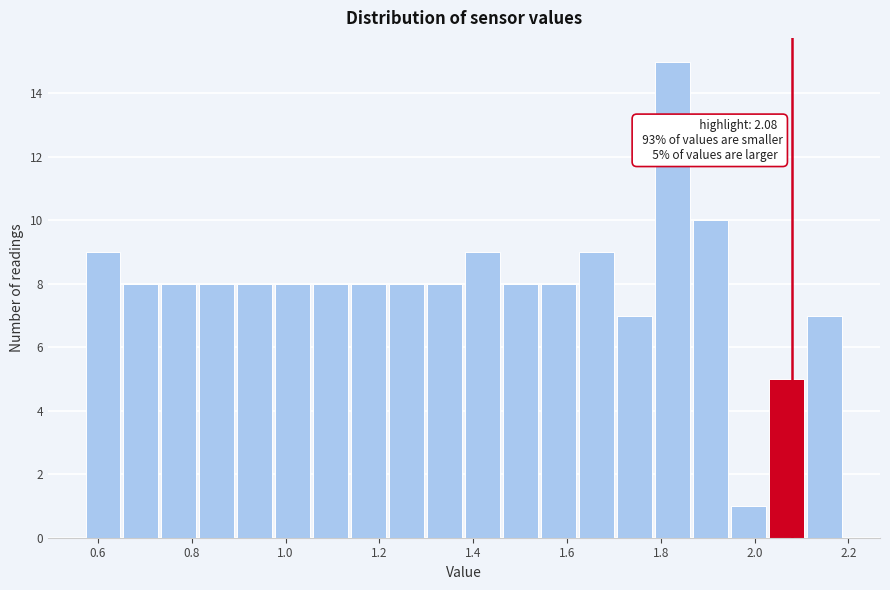

Over which range of the x-axis is the bar tallest?

1.78 to 1.86